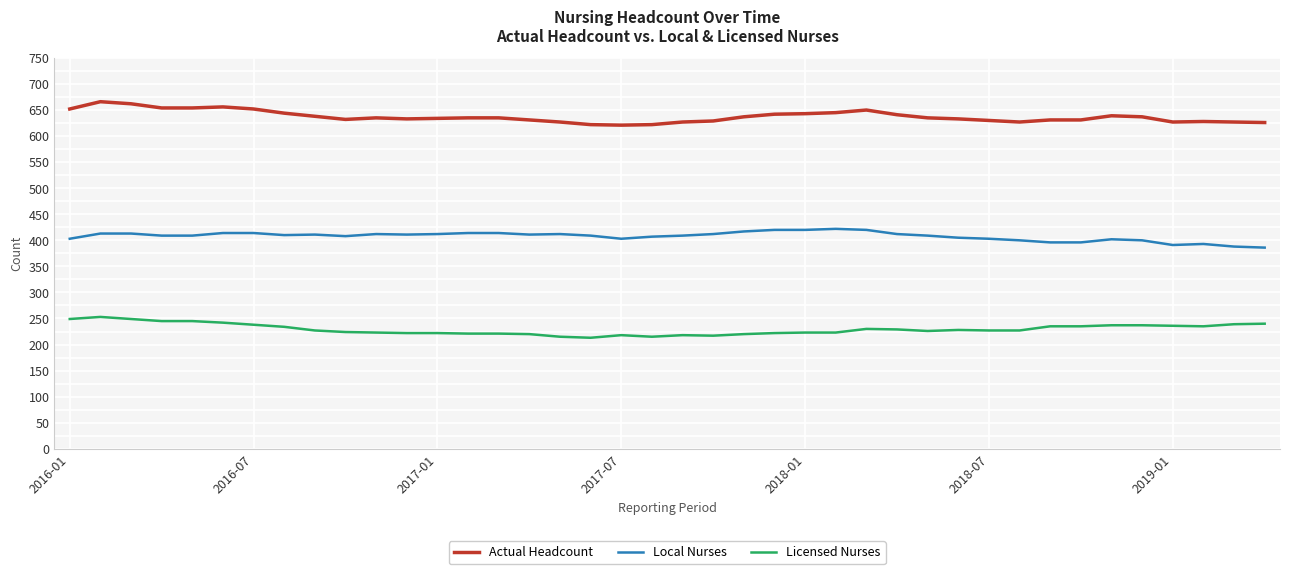

True or false: Actual Headcount and Licensed Nurses intersect in this chart.

False